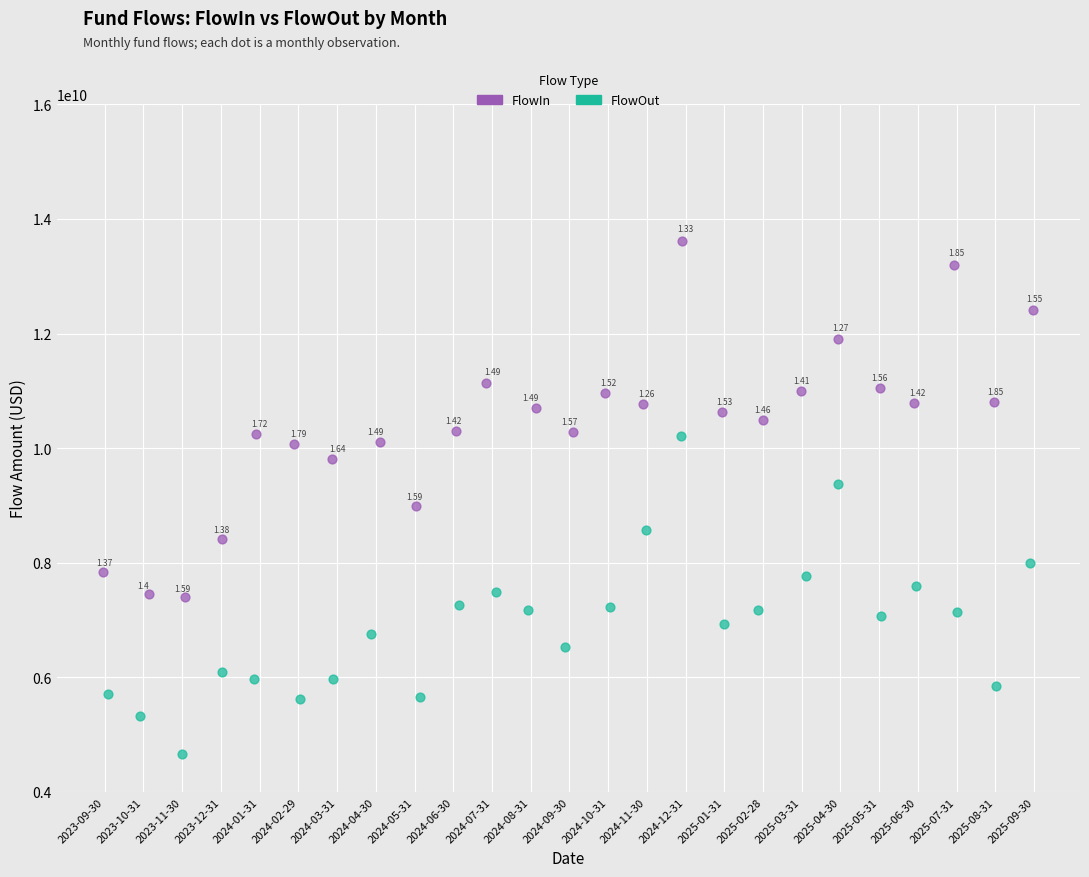

Which series contains the lowest Y value?

FlowOut